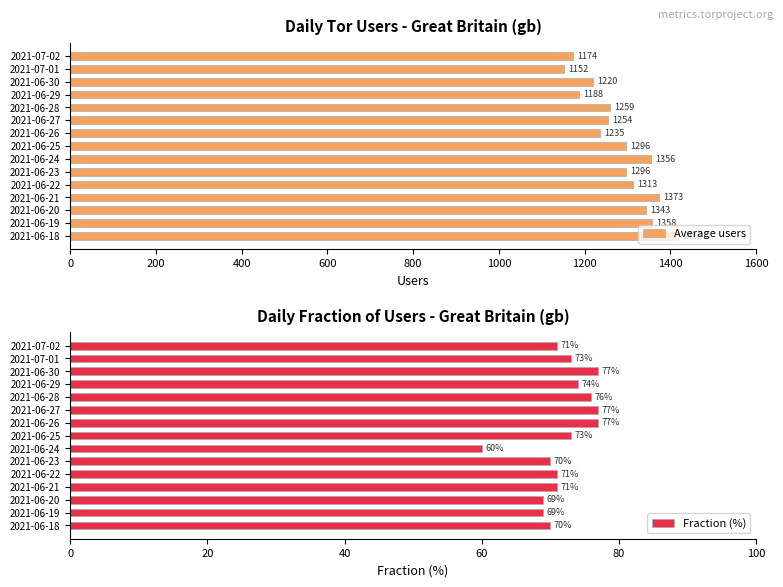

What is the value of the Average users bar at the 4th from the left?

1373